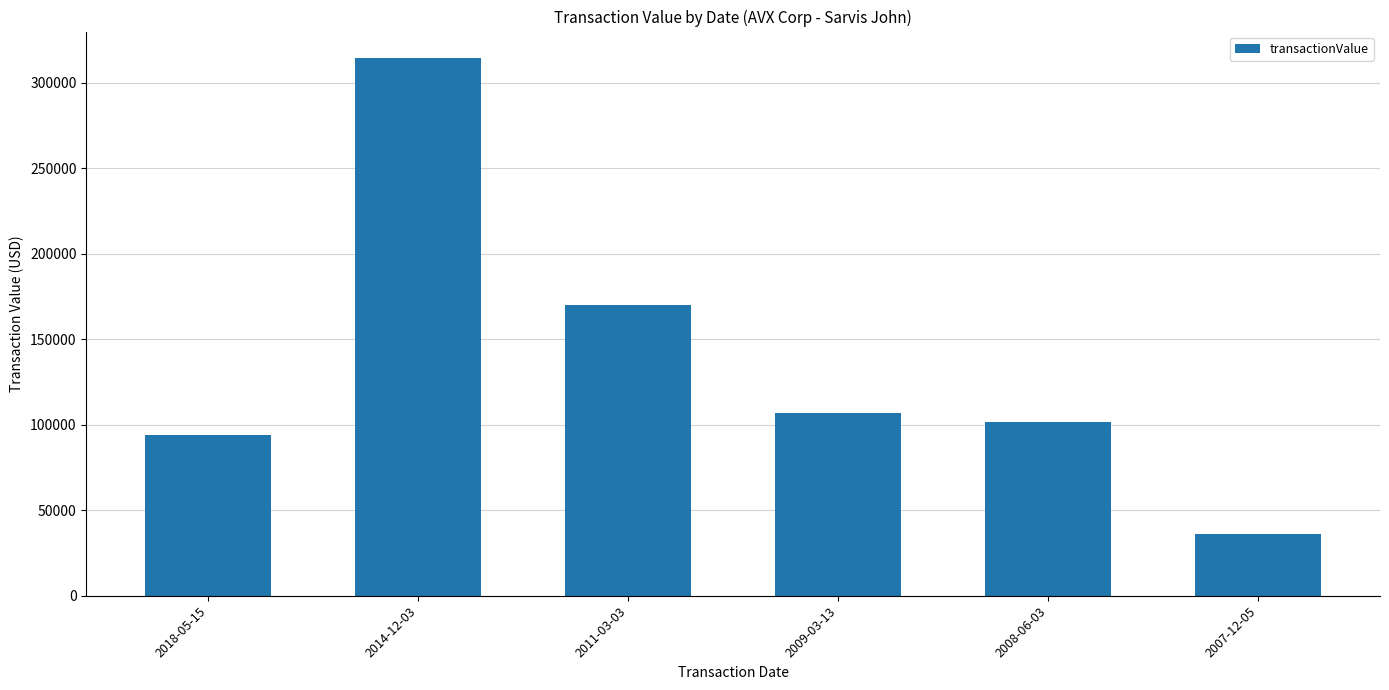

Count the number of categories in the chart.

6